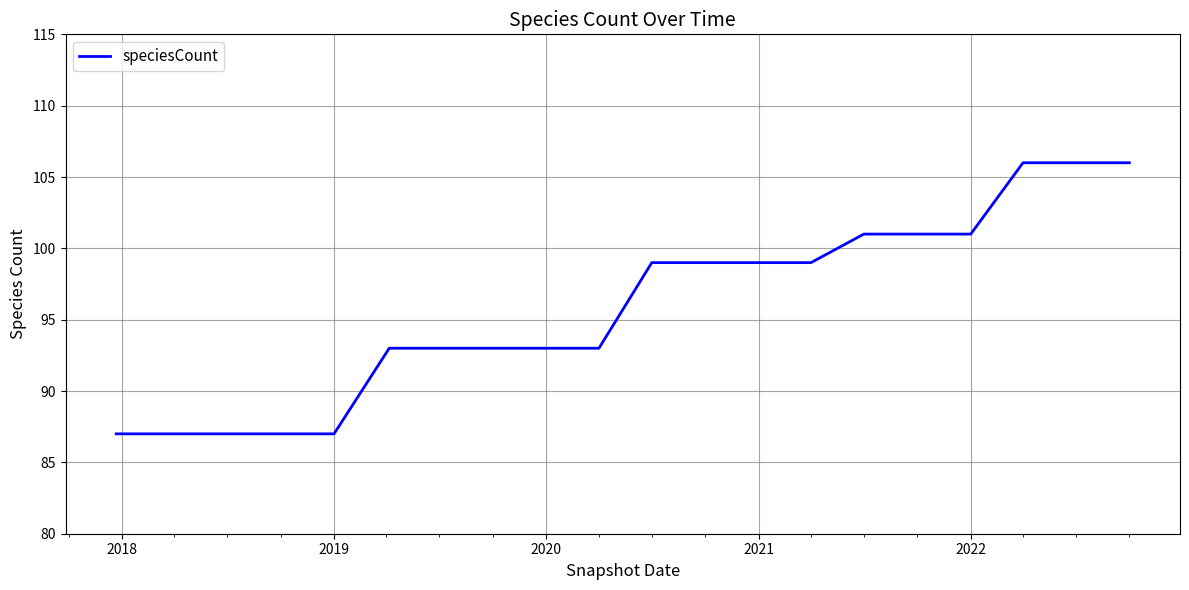

What is the difference between the maximum and minimum values?

19